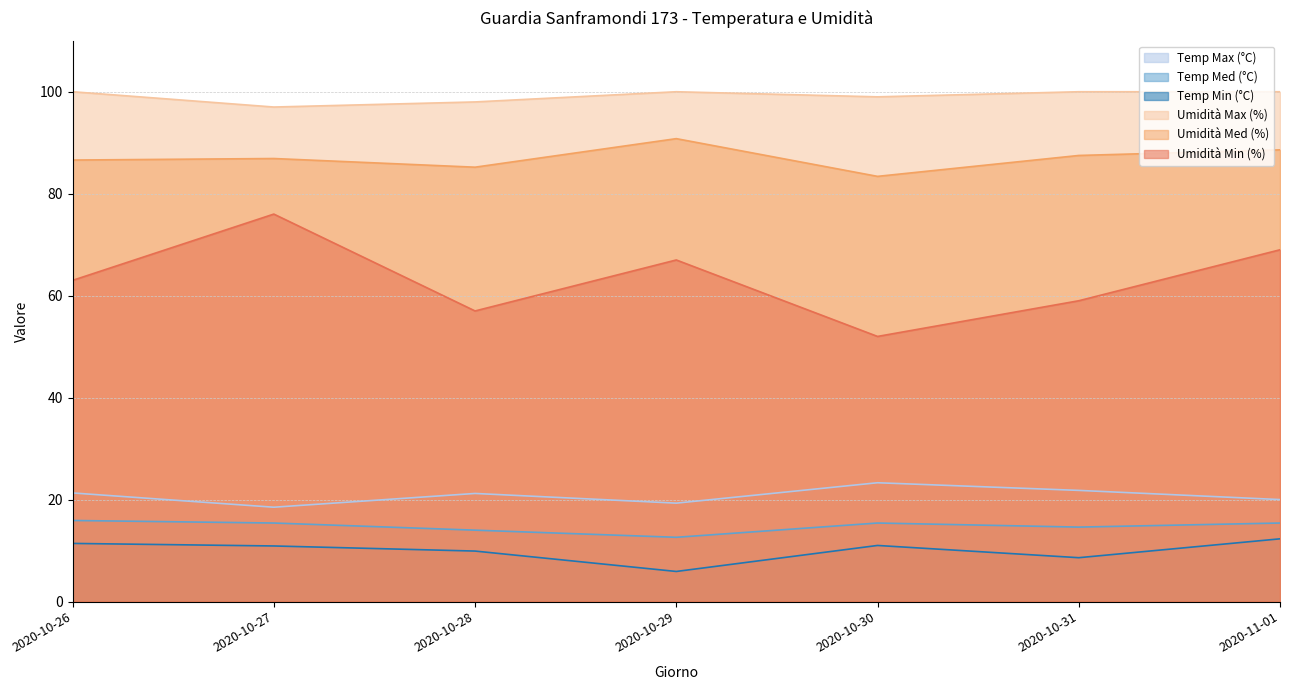

At which category is the sum across all series the highest?

2020-11-01